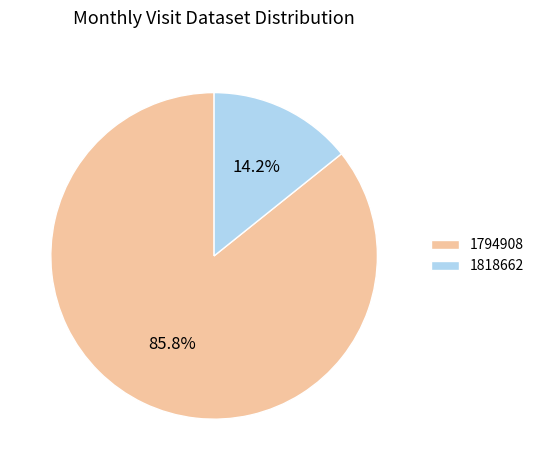

Approximately how many times larger is the value at 1818662 compared to 1794908?

0.2